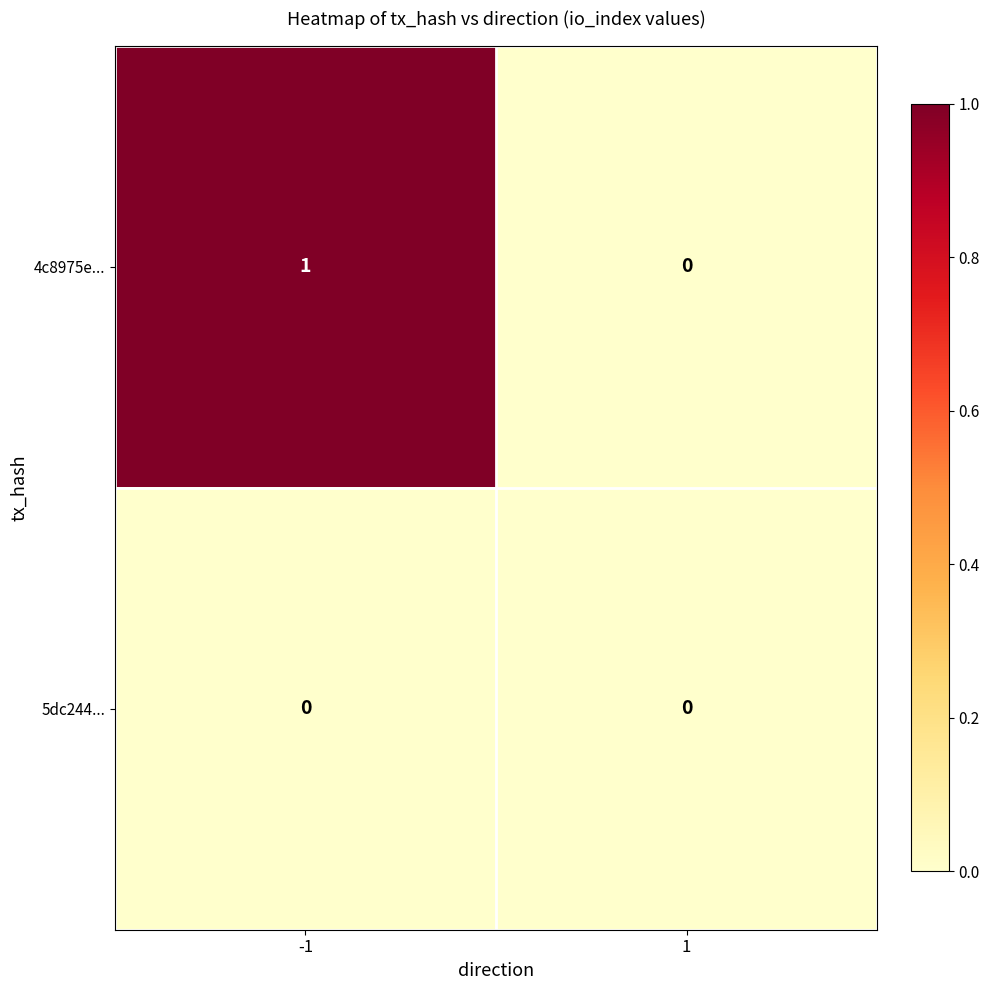

At -1, list the series in order from largest to smallest.

4c8975e..., 5dc244...